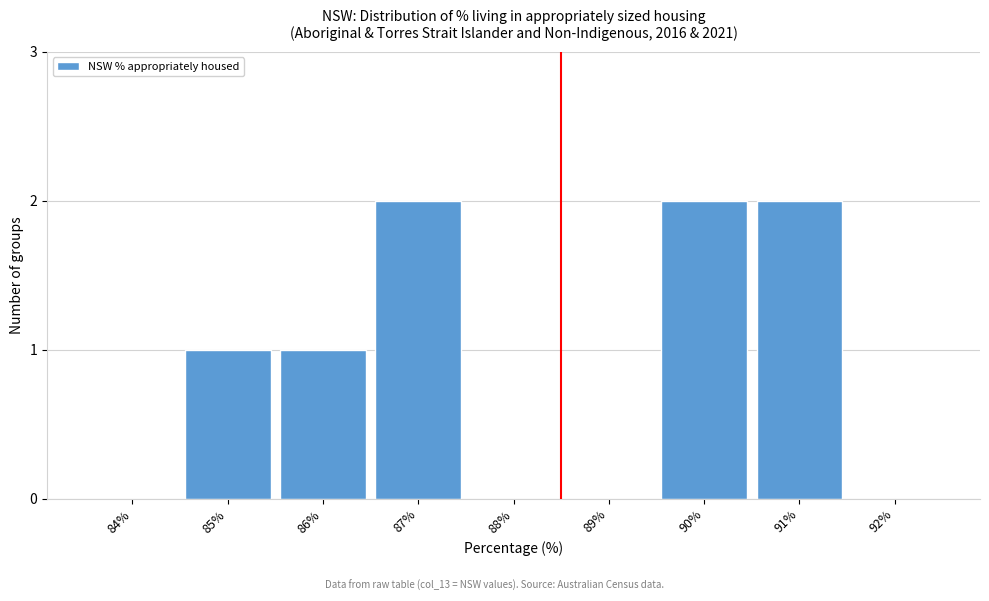

Reading right to left, extract all data points from this chart.

92%=0	91%=2	90%=2	89%=0	88%=0	87%=2	86%=1	85%=1	84%=0